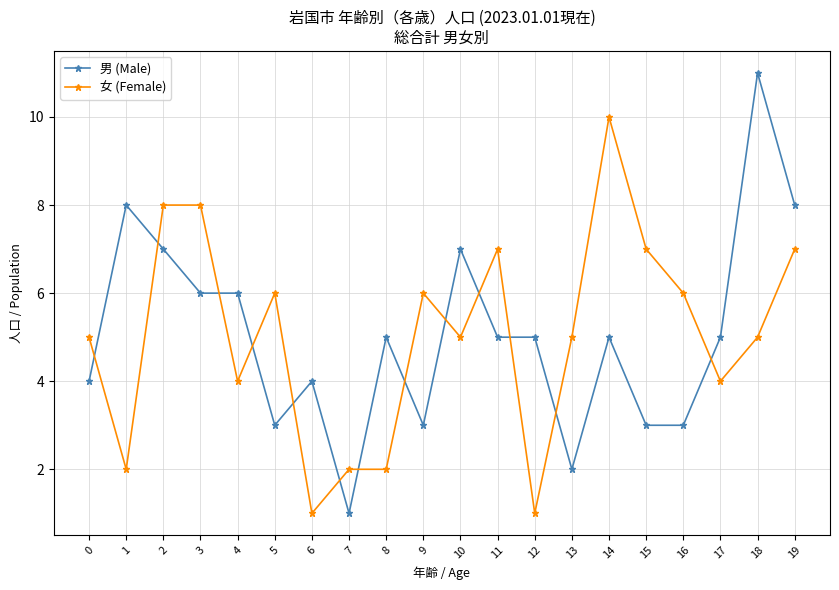

What is the total value across all series at 5?

9